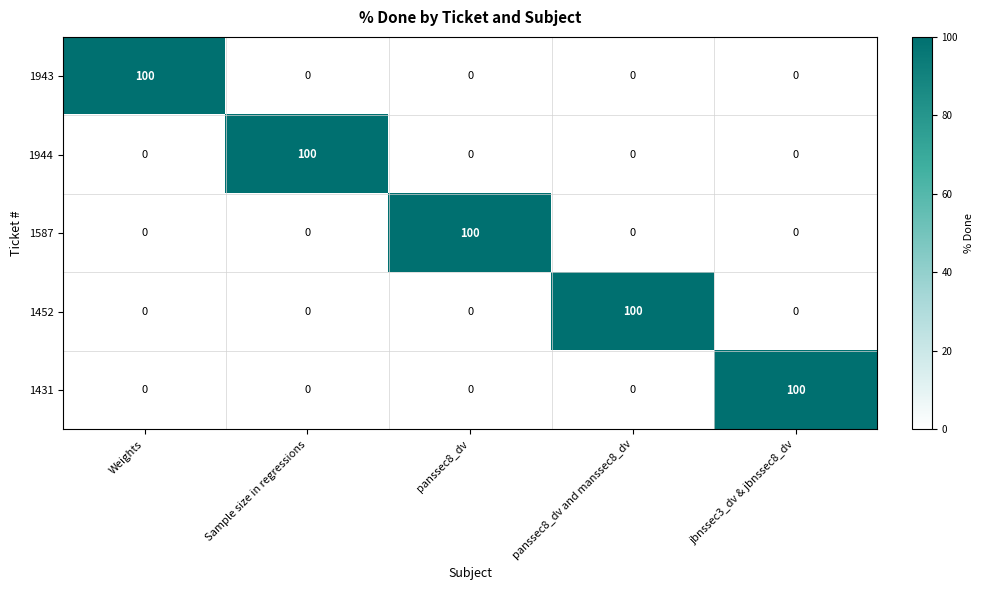

What is the difference between the maximum and second lowest values in the 1587 series?

100